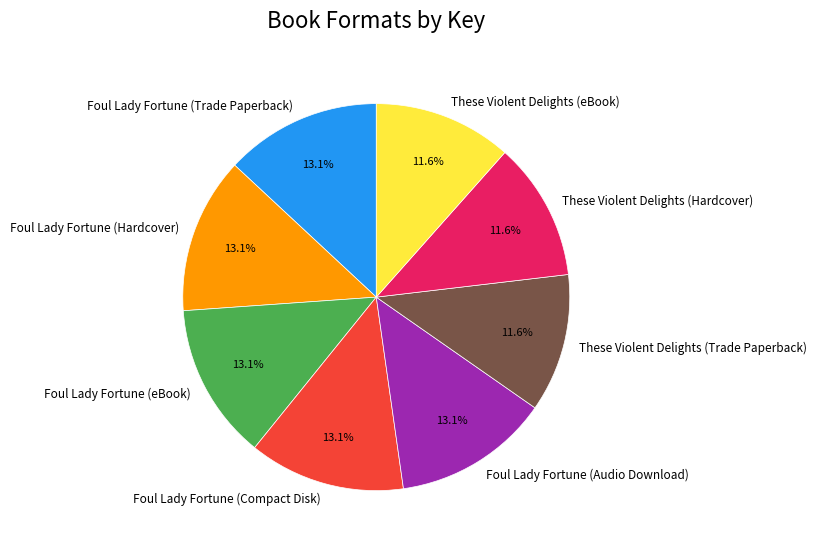

To the nearest percent, what portion does These Violent Delights (Hardcover) represent?

12%